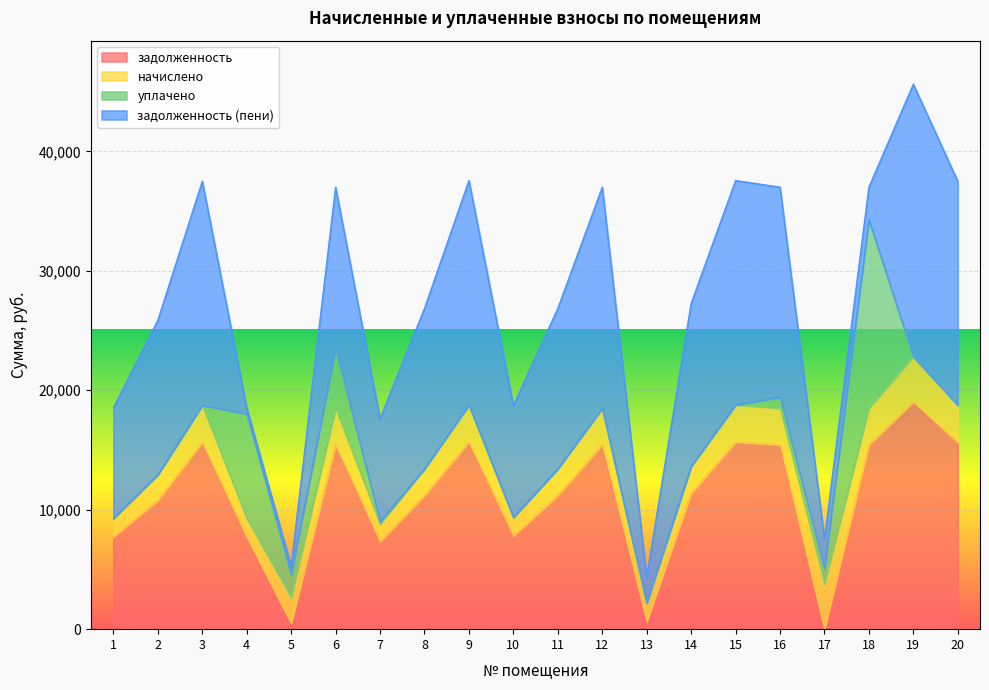

At how many categories does at least one series exceed 8738?

16